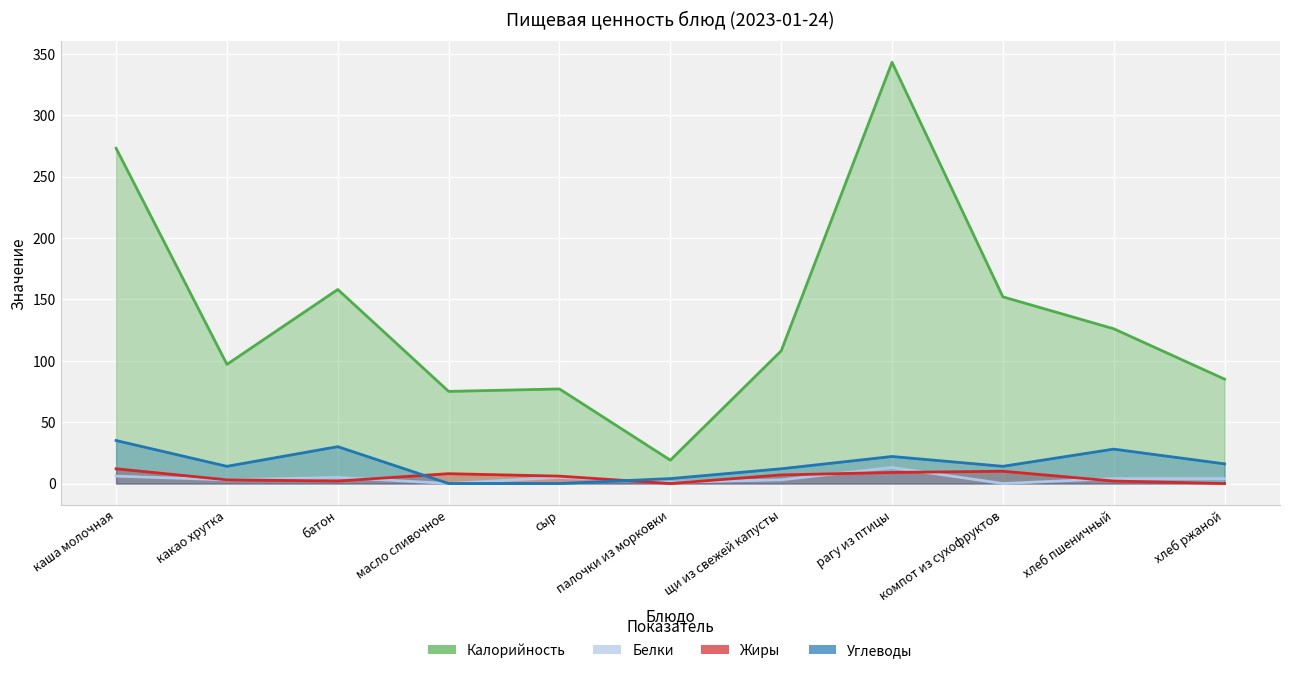

Reading right to left, list all the values displayed in this chart.

Калорийность: хлеб ржаной=85	хлеб пшеничный=126	компот из сухофруктов=152	рагу из птицы=343	щи из свежей капусты=108	палочки из морковки=19	сыр=77	масло сливочное=75	батон=158	какао хрутка=97	каша молочная=273
Белки: хлеб ржаной=4	хлеб пшеничный=4	компот из сухофруктов=0	рагу из птицы=13	щи из свежей капусты=3	палочки из морковки=1	сыр=5	масло сливочное=0	батон=5	какао хрутка=3	каша молочная=6
Жиры: хлеб ржаной=0	хлеб пшеничный=2	компот из сухофруктов=10	рагу из птицы=9	щи из свежей капусты=7	палочки из морковки=0	сыр=6	масло сливочное=8	батон=2	какао хрутка=3	каша молочная=12
Углеводы: хлеб ржаной=16	хлеб пшеничный=28	компот из сухофруктов=14	рагу из птицы=22	щи из свежей капусты=12	палочки из морковки=4	сыр=0	масло сливочное=0	батон=30	какао хрутка=14	каша молочная=35